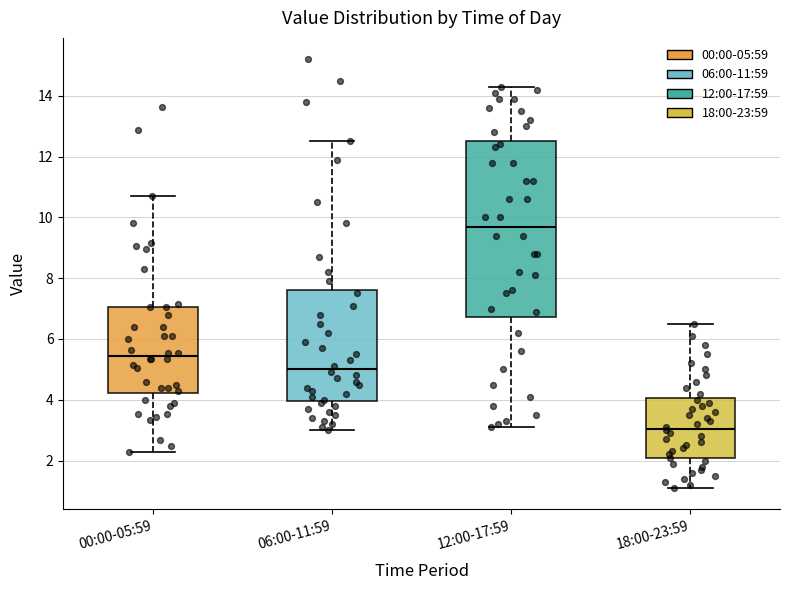

Comparing the boxes themselves (not the whiskers), which one is the tallest?

12:00-17:59